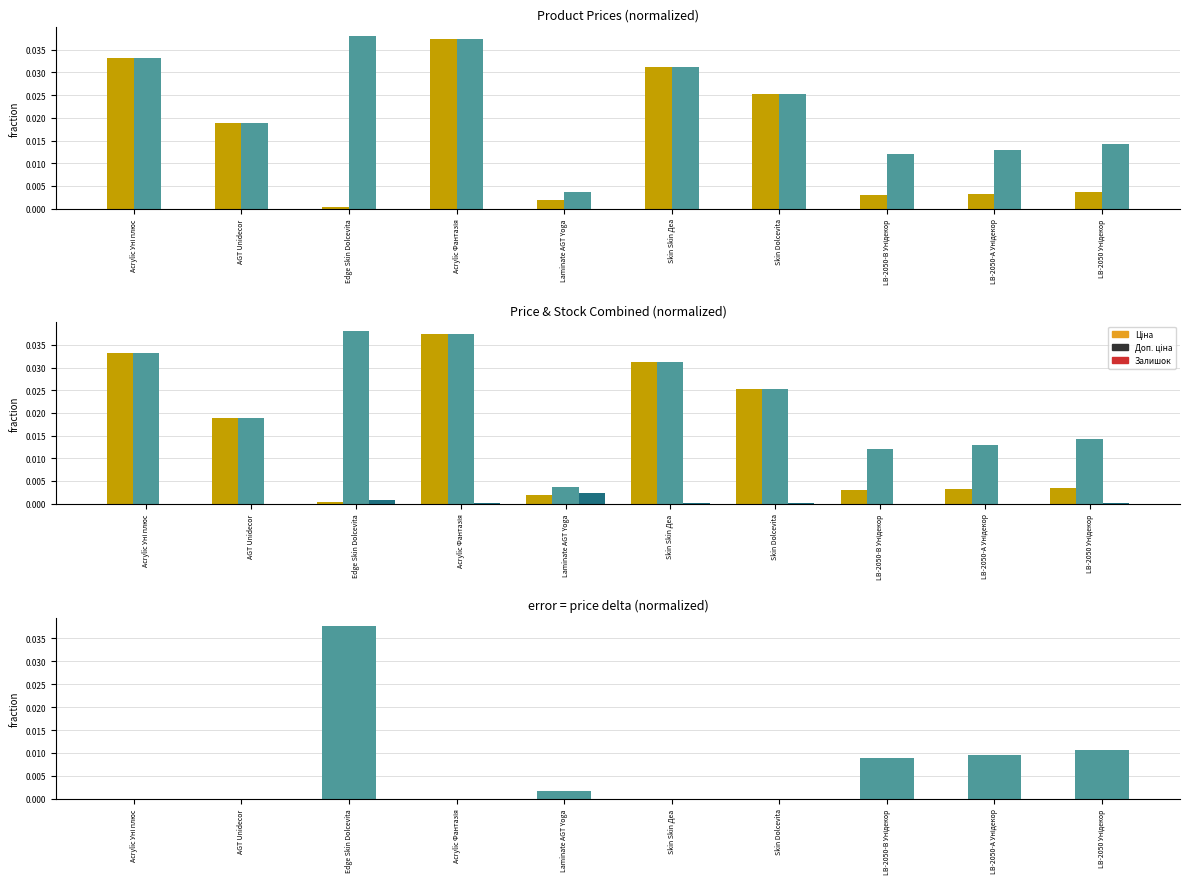

Rank the categories by Залишок value from highest to lowest.

Laminate AGT Yoga, Edge Skin Dolcevita, LB-2050 Унідекор, Skin Dolcevita, Acrylic Фантазія, Skin Skin Деа, LB-2050-А Унідекор, Acrylic Уні плюс, LB-2050-В Унідекор, AGT Unidecor